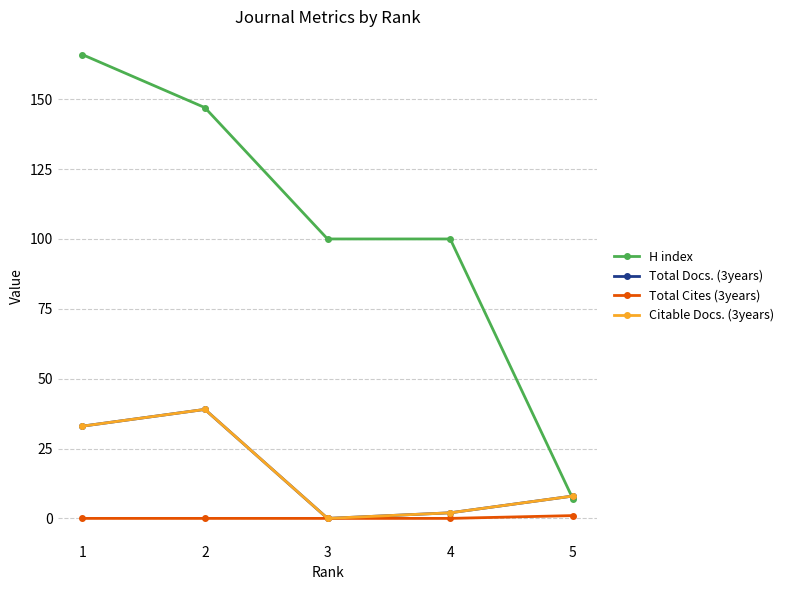

At which category is the sum across all series the highest?

1